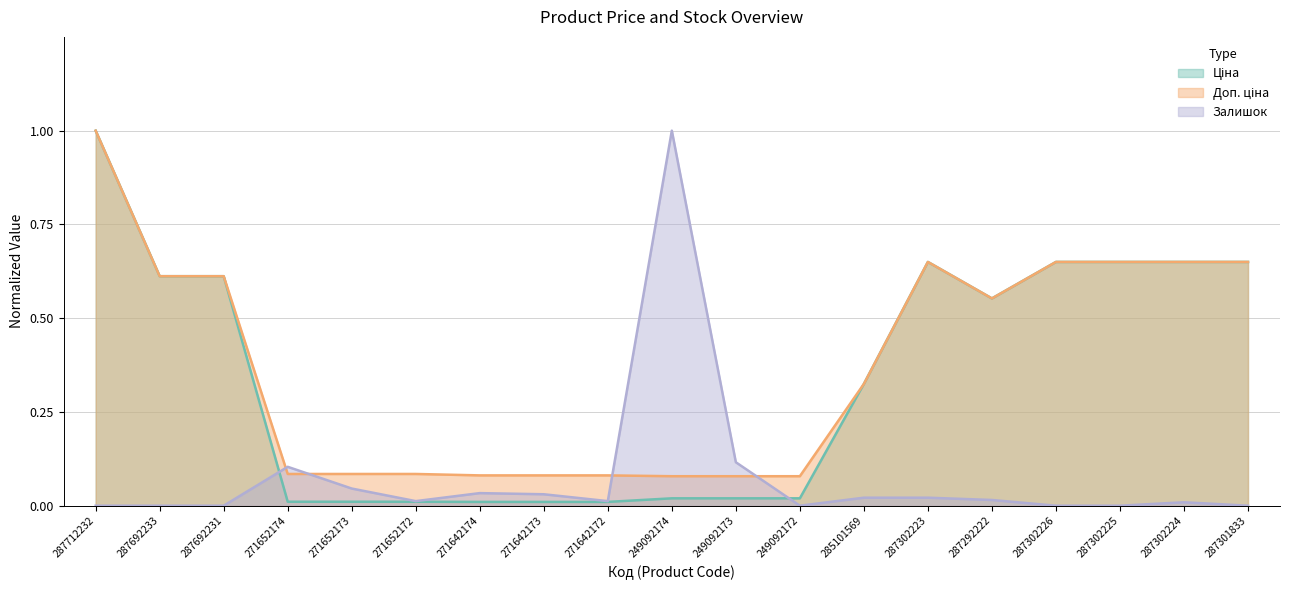

What is the approximate value of Доп. ціна at 287692231?

0.6